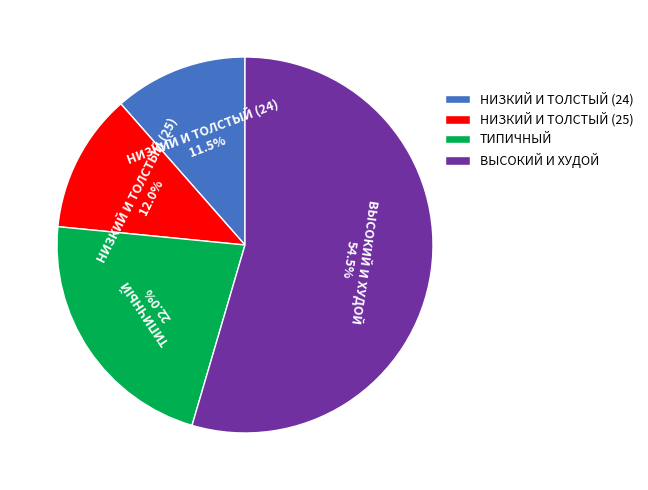

Do ТИПИЧНЫЙ and ВЫСОКИЙ И ХУДОЙ together represent more than half of the pie?

Yes